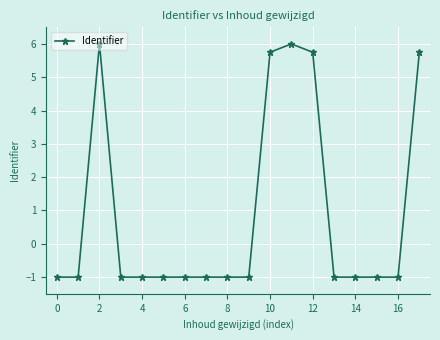

What is the sum of all values?

16.2